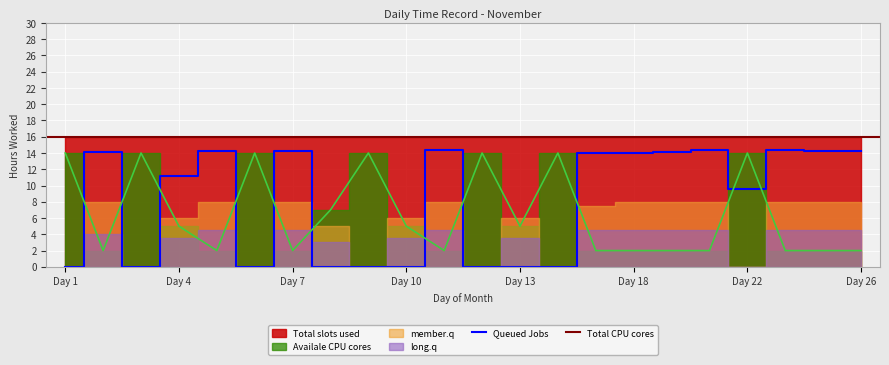

True or false: Total CPU cores has more than 2 interior local peaks.

False